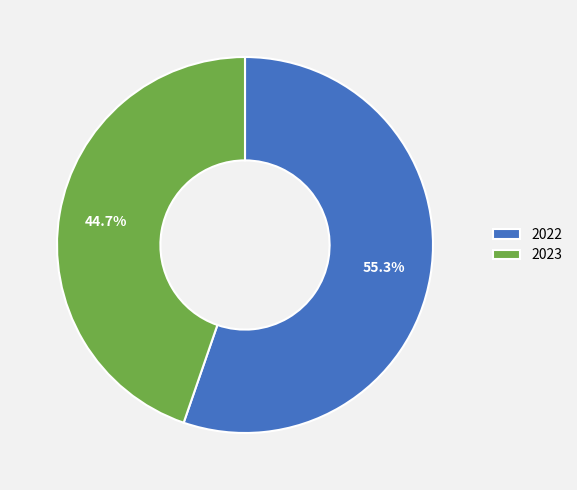

Is it true that 2022 is 55% of the pie?

True